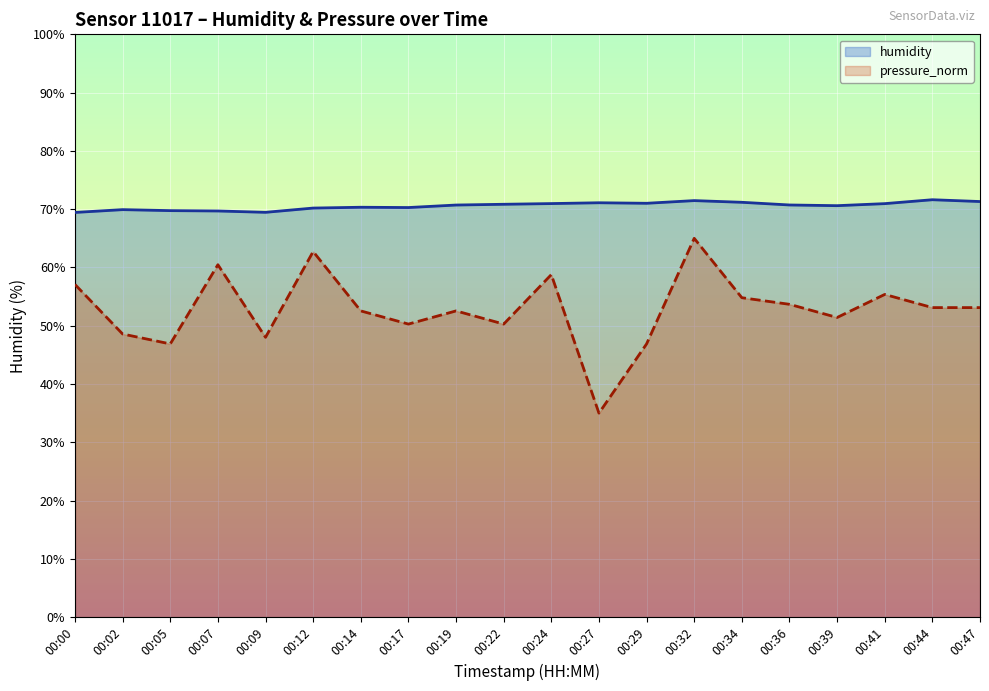

At which label is pressure_norm closest to 50?

00:17